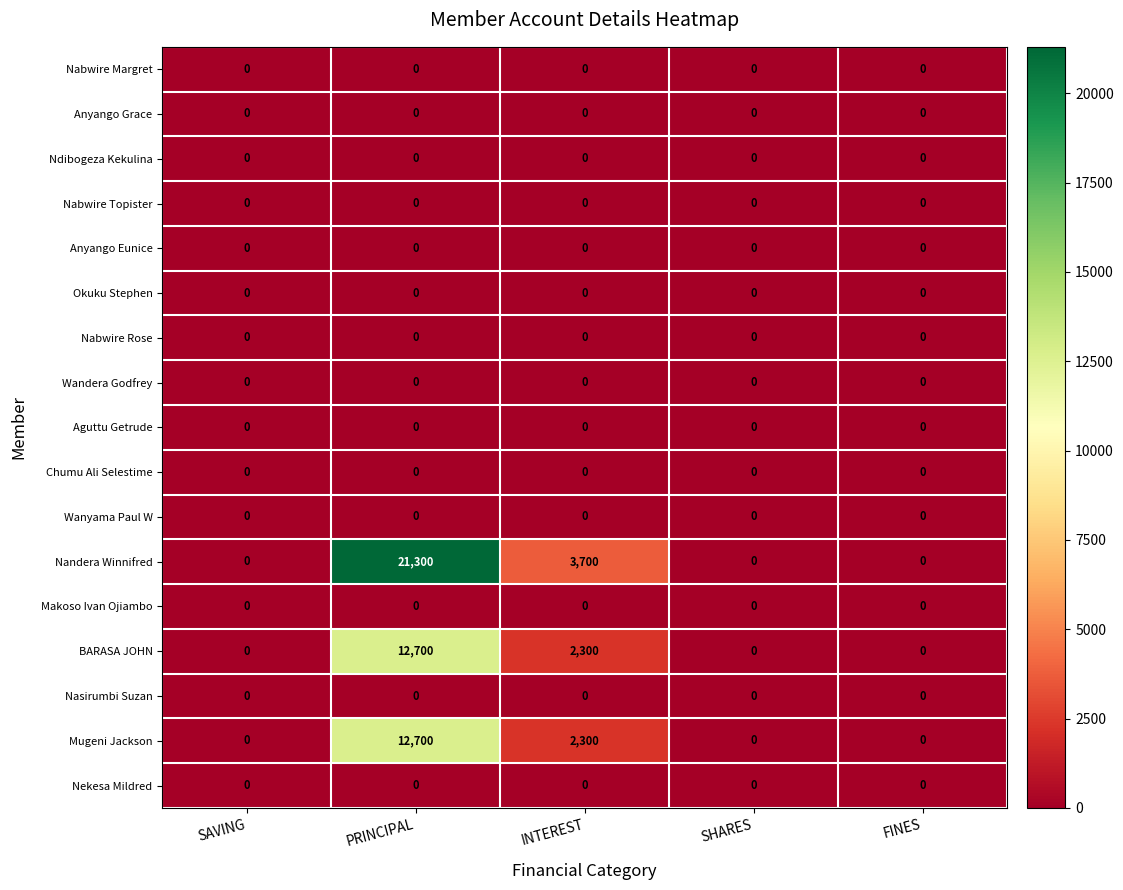

The Okuku Stephen series shows 0 at SHARES. True or false?

True